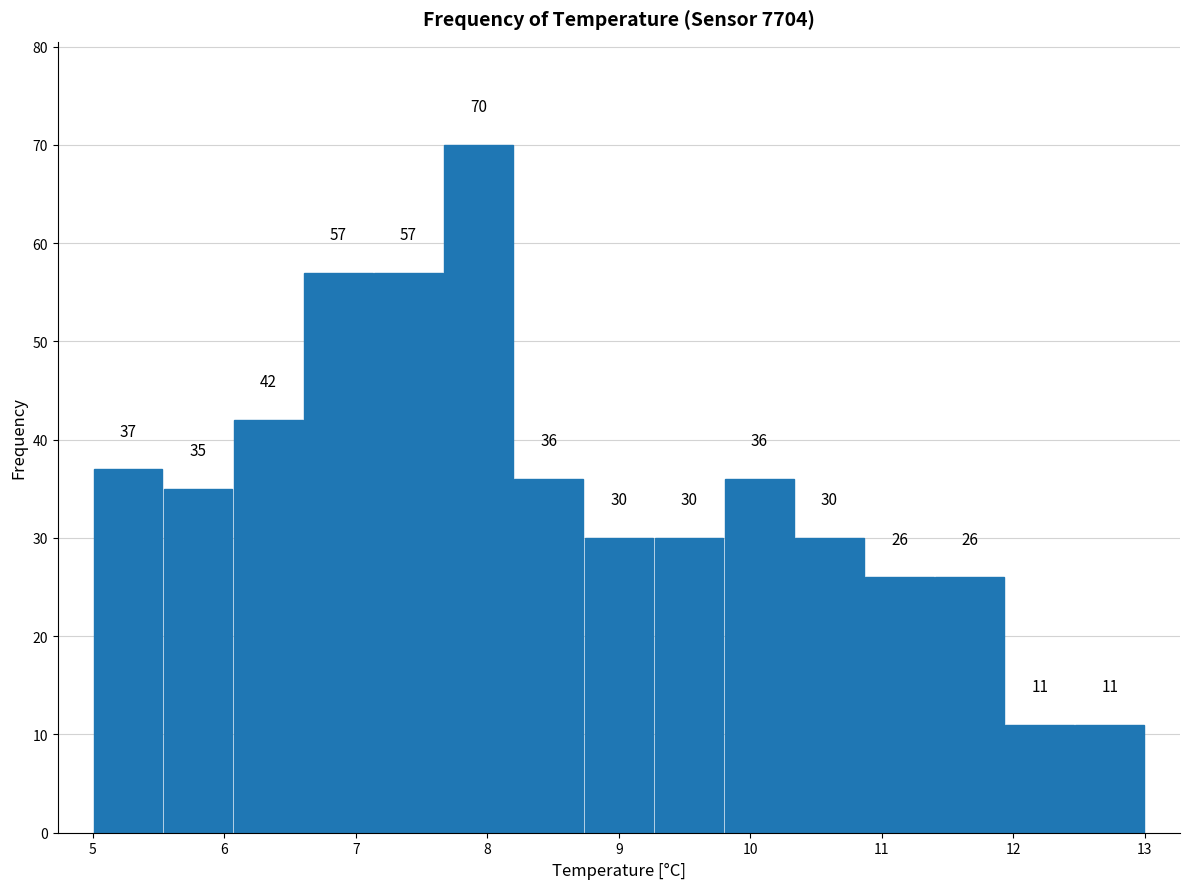

Which range on the x-axis has the tallest bar?

7.7 to 8.2